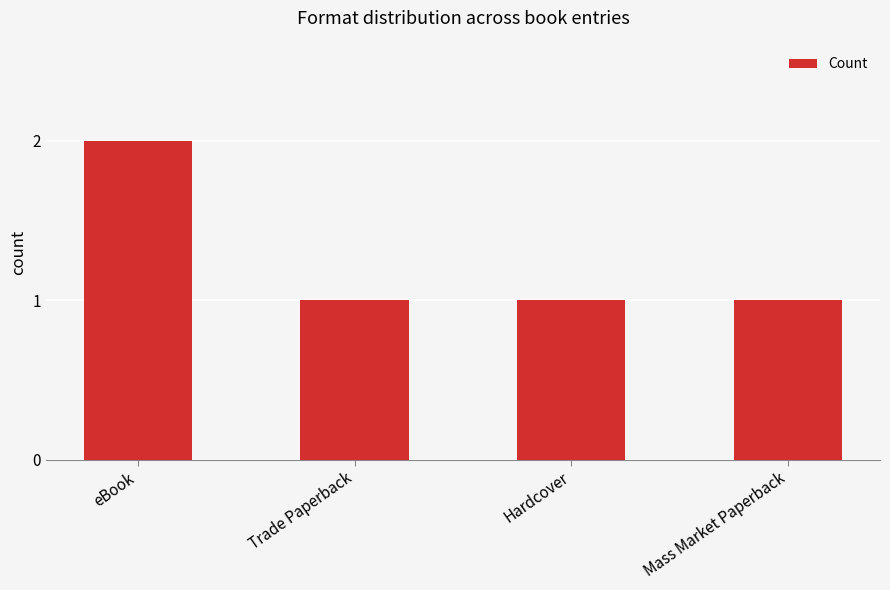

Is it true that the value at eBook is 3?

False